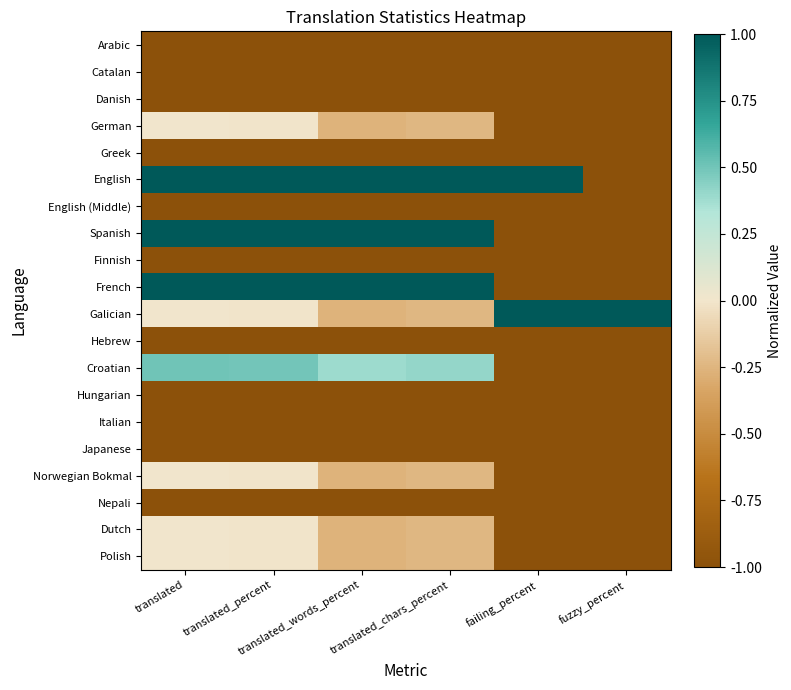

Reading right to left, transcribe all the data shown in this chart.

Arabic: fuzzy_percent=-1.0	failing_percent=-1.0	translated_chars_percent=-1.0	translated_words_percent=-1.0	translated_percent=-1.0	translated=-1.0
Catalan: fuzzy_percent=-1.0	failing_percent=-1.0	translated_chars_percent=-1.0	translated_words_percent=-1.0	translated_percent=-1.0	translated=-1.0
Danish: fuzzy_percent=-1.0	failing_percent=-1.0	translated_chars_percent=-1.0	translated_words_percent=-1.0	translated_percent=-1.0	translated=-1.0
German: fuzzy_percent=-1.0	failing_percent=-1.0	translated_chars_percent=-0.2	translated_words_percent=-0.3	translated_percent=-0.0	translated=0.0
Greek: fuzzy_percent=-1.0	failing_percent=-1.0	translated_chars_percent=-1.0	translated_words_percent=-1.0	translated_percent=-1.0	translated=-1.0
English: fuzzy_percent=-1.0	failing_percent=1.0	translated_chars_percent=1.0	translated_words_percent=1.0	translated_percent=1.0	translated=1.0
English (Middle): fuzzy_percent=-1.0	failing_percent=-1.0	translated_chars_percent=-1.0	translated_words_percent=-1.0	translated_percent=-1.0	translated=-1.0
Spanish: fuzzy_percent=-1.0	failing_percent=-1.0	translated_chars_percent=1.0	translated_words_percent=1.0	translated_percent=1.0	translated=1.0
Finnish: fuzzy_percent=-1.0	failing_percent=-1.0	translated_chars_percent=-1.0	translated_words_percent=-1.0	translated_percent=-1.0	translated=-1.0
French: fuzzy_percent=-1.0	failing_percent=-1.0	translated_chars_percent=1.0	translated_words_percent=1.0	translated_percent=1.0	translated=1.0
Galician: fuzzy_percent=1.0	failing_percent=1.0	translated_chars_percent=-0.2	translated_words_percent=-0.3	translated_percent=-0.0	translated=0.0
Hebrew: fuzzy_percent=-1.0	failing_percent=-1.0	translated_chars_percent=-1.0	translated_words_percent=-1.0	translated_percent=-1.0	translated=-1.0
Croatian: fuzzy_percent=-1.0	failing_percent=-1.0	translated_chars_percent=0.4	translated_words_percent=0.4	translated_percent=0.5	translated=0.5
Hungarian: fuzzy_percent=-1.0	failing_percent=-1.0	translated_chars_percent=-1.0	translated_words_percent=-1.0	translated_percent=-1.0	translated=-1.0
Italian: fuzzy_percent=-1.0	failing_percent=-1.0	translated_chars_percent=-1.0	translated_words_percent=-1.0	translated_percent=-1.0	translated=-1.0
Japanese: fuzzy_percent=-1.0	failing_percent=-1.0	translated_chars_percent=-1.0	translated_words_percent=-1.0	translated_percent=-1.0	translated=-1.0
Norwegian Bokmal: fuzzy_percent=-1.0	failing_percent=-1.0	translated_chars_percent=-0.2	translated_words_percent=-0.3	translated_percent=-0.0	translated=0.0
Nepali: fuzzy_percent=-1.0	failing_percent=-1.0	translated_chars_percent=-1.0	translated_words_percent=-1.0	translated_percent=-1.0	translated=-1.0
Dutch: fuzzy_percent=-1.0	failing_percent=-1.0	translated_chars_percent=-0.2	translated_words_percent=-0.3	translated_percent=-0.0	translated=0.0
Polish: fuzzy_percent=-1.0	failing_percent=-1.0	translated_chars_percent=-0.2	translated_words_percent=-0.3	translated_percent=-0.0	translated=0.0